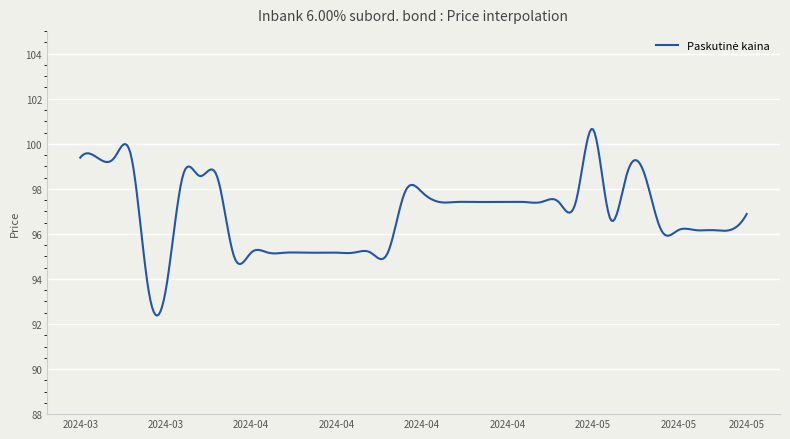

What is the smallest value displayed?

92.4